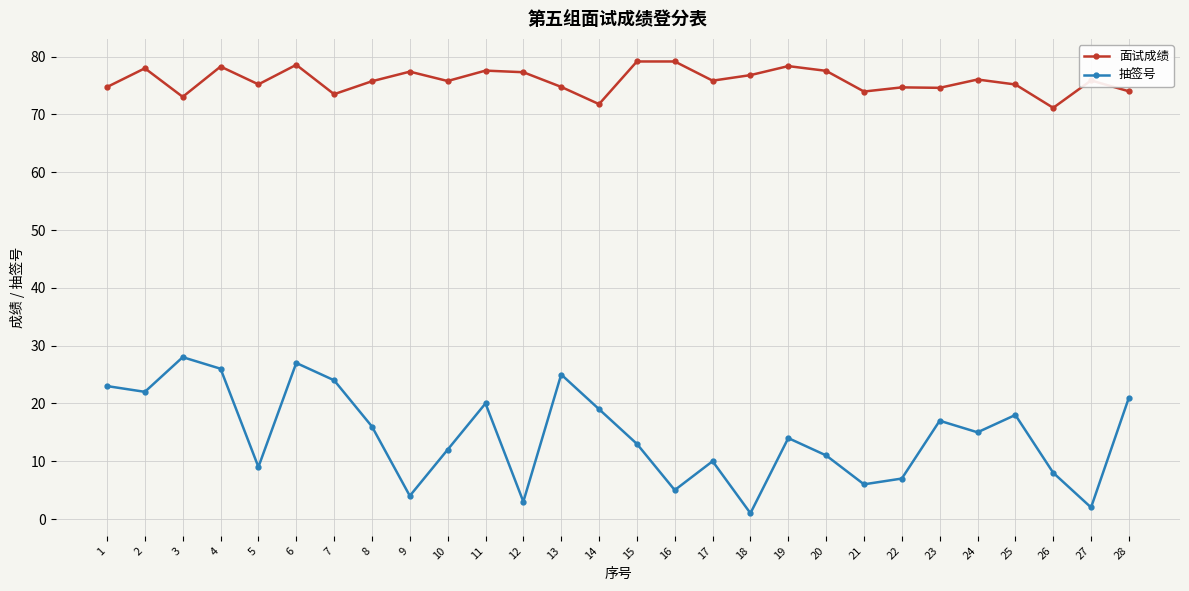

Which category has the lowest value across all series?

18